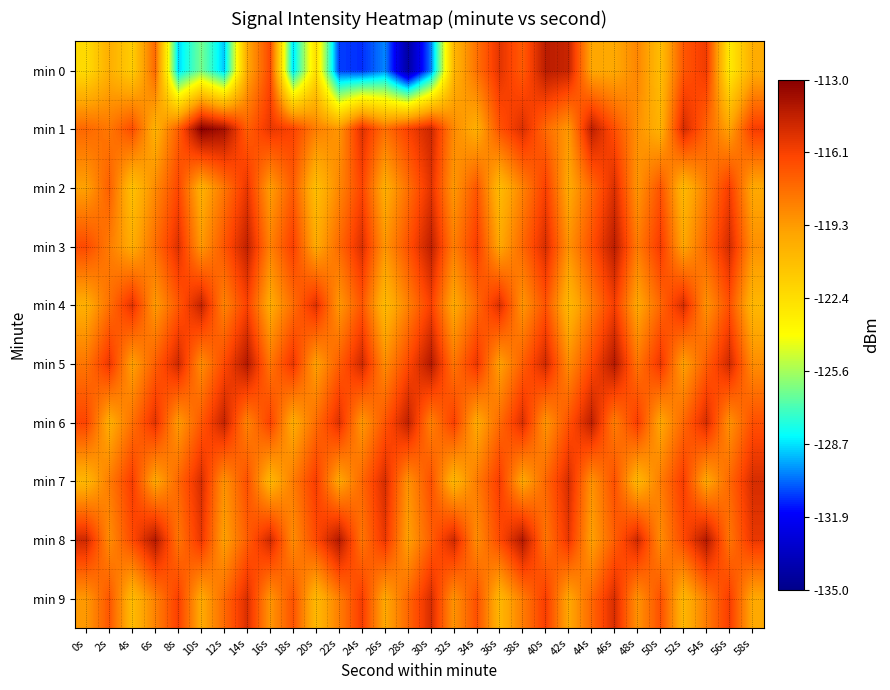

Count the number of data series in this chart.

10